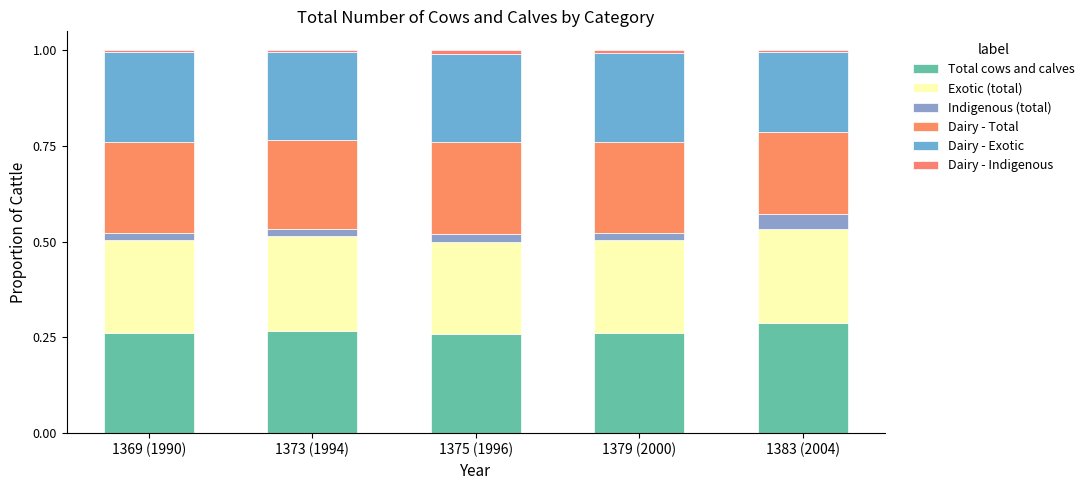

Which series has the largest range (max minus min)?

Total cows and calves